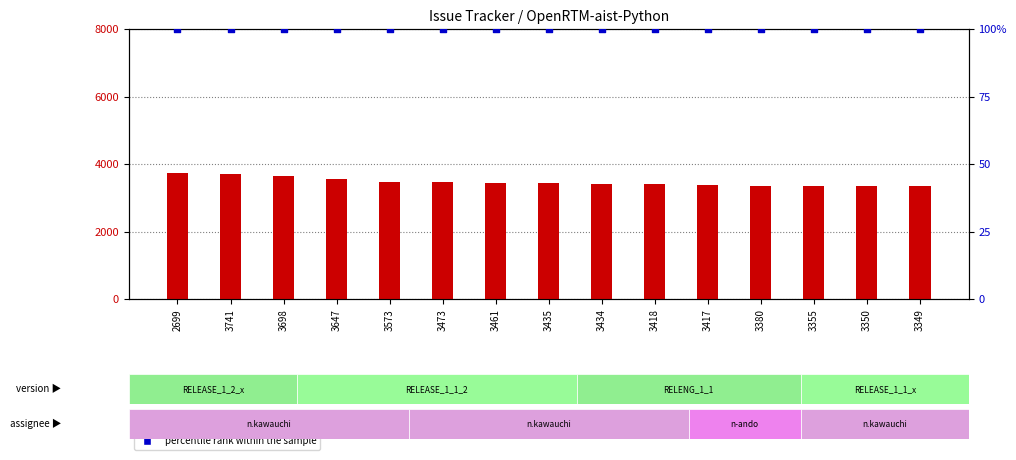

What is the total value across all series at 3435?

3534